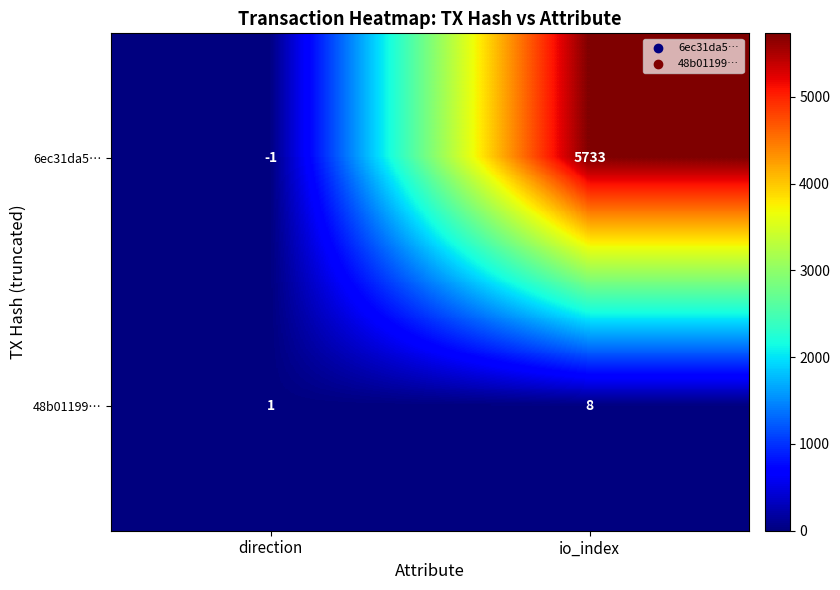

What is the minimum value shown in the chart?

-1